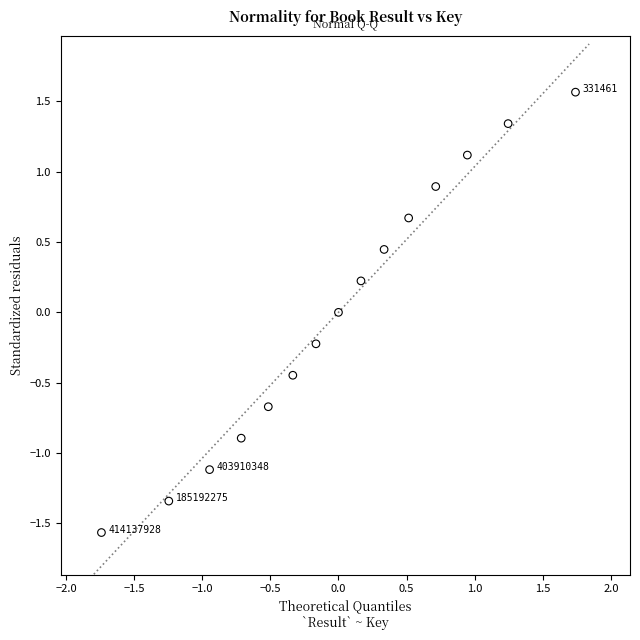

What is the range of X values (max minus min)?

3.5